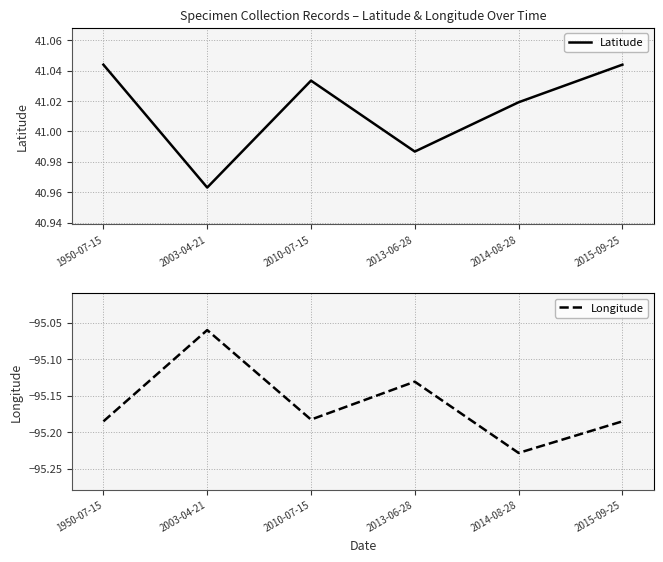

What is the approximate value of Latitude at 2014-08-28?

41.0